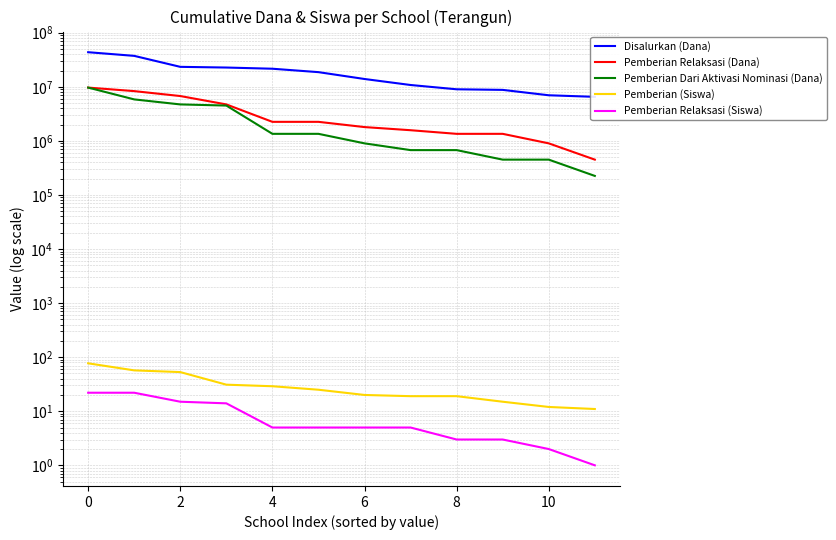

True or false: Pemberian Relaksasi (Siswa) and Disalurkan (Dana) cross at least once.

False